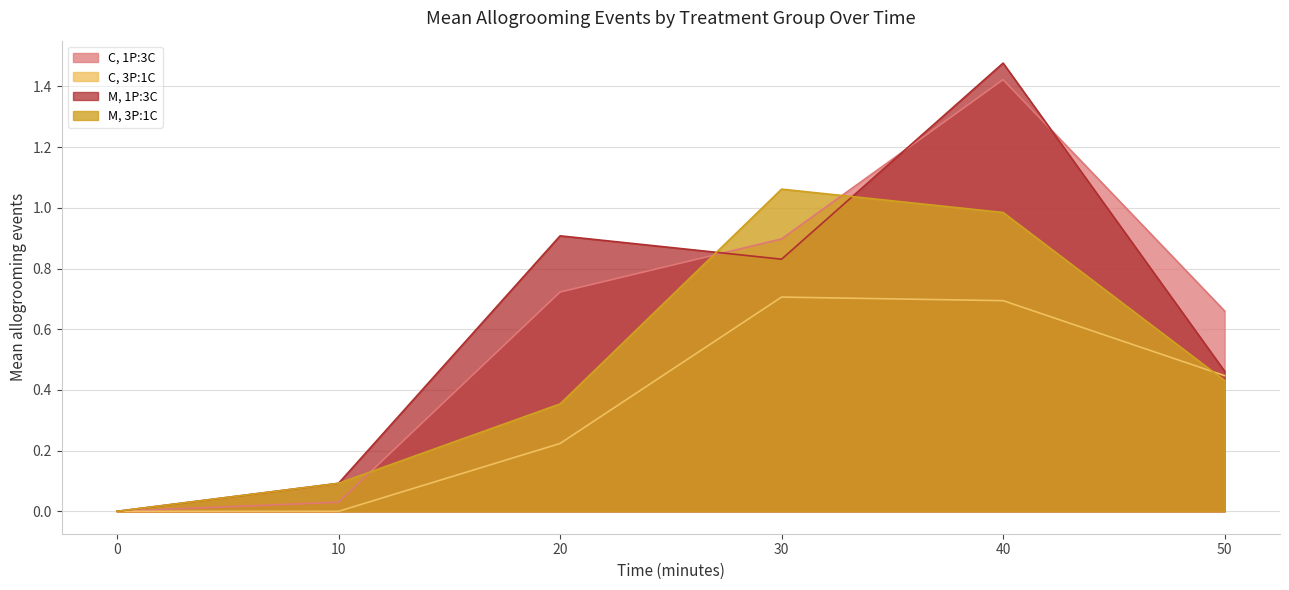

Is it true that C, 3P:1C equals 0.7 at 30?

True